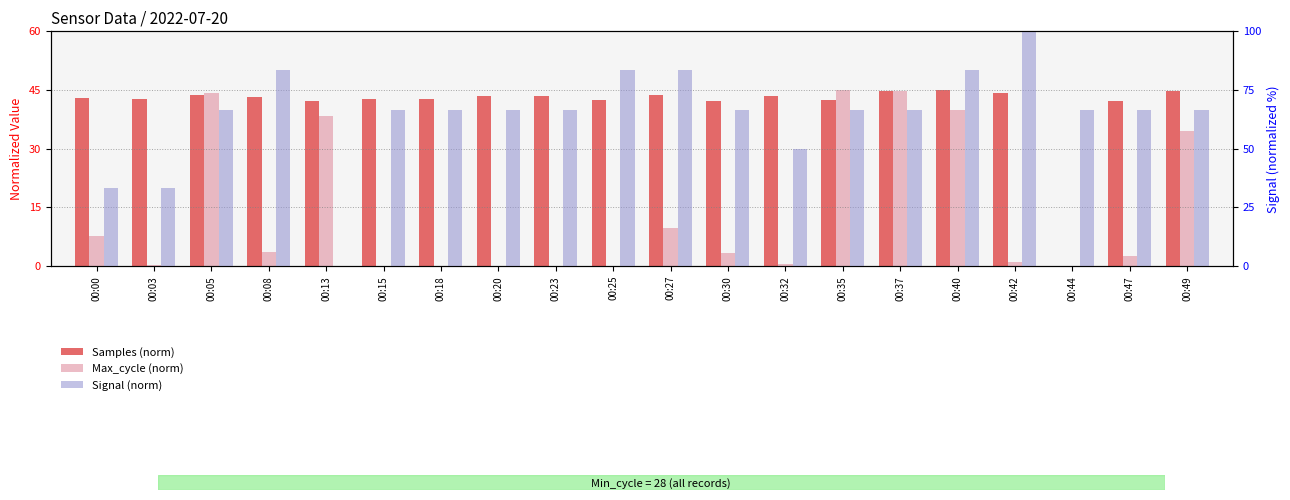

What is the greatest value displayed?

100.0